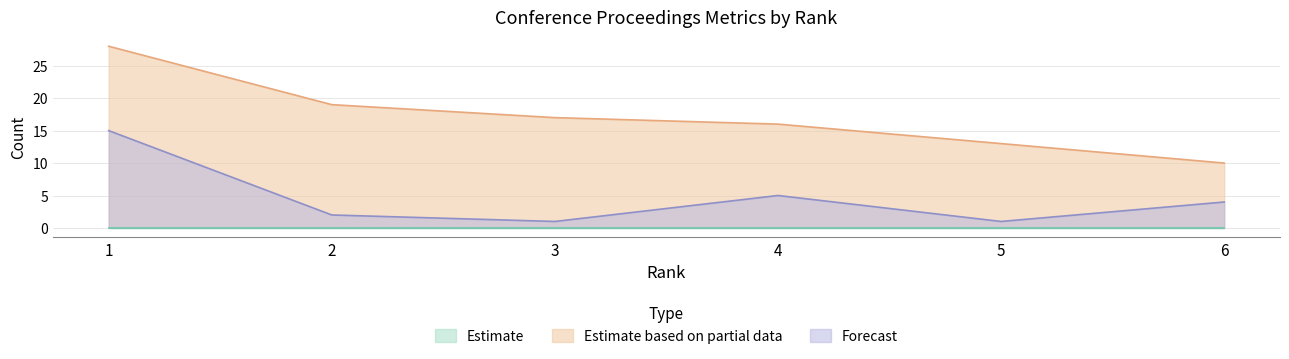

What is the difference between the maximum and minimum values in the Total Cites (3years) series?

14